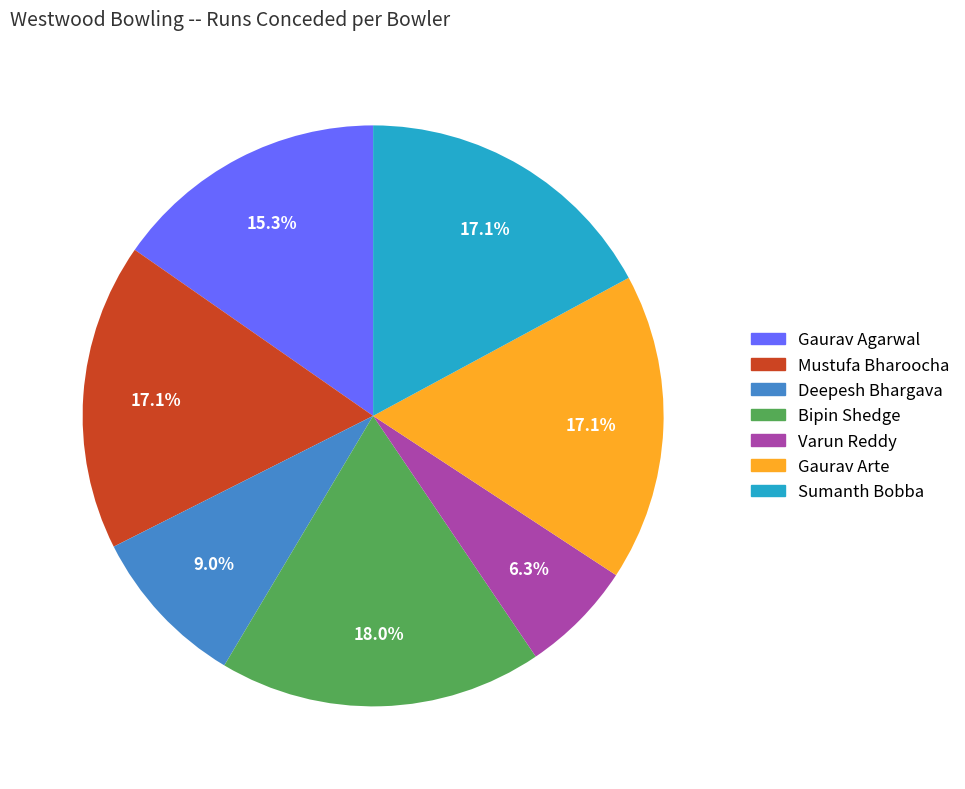

Is it true that Mustufa Bharoocha is 3% of the pie?

False